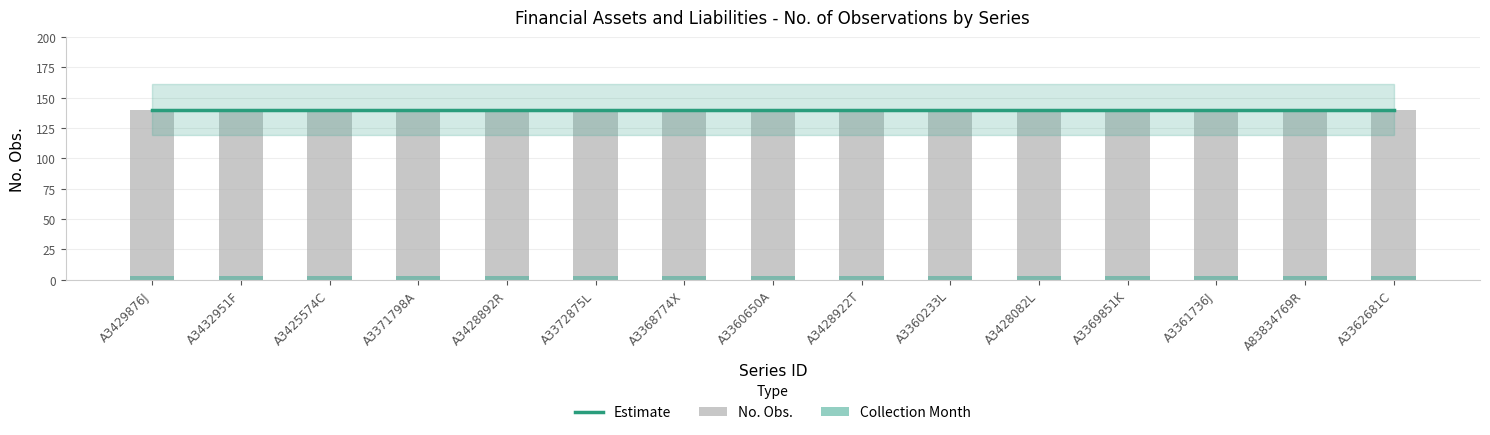

Is it true that Collection Month equals 3 at A3428922T?

True